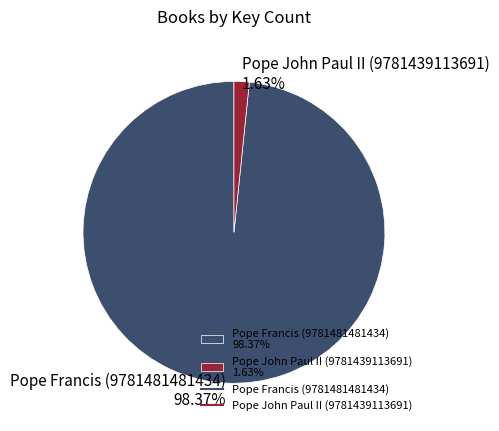

The Pope John Paul II (9781439113691) slice represents 14% of the pie. True or false?

False